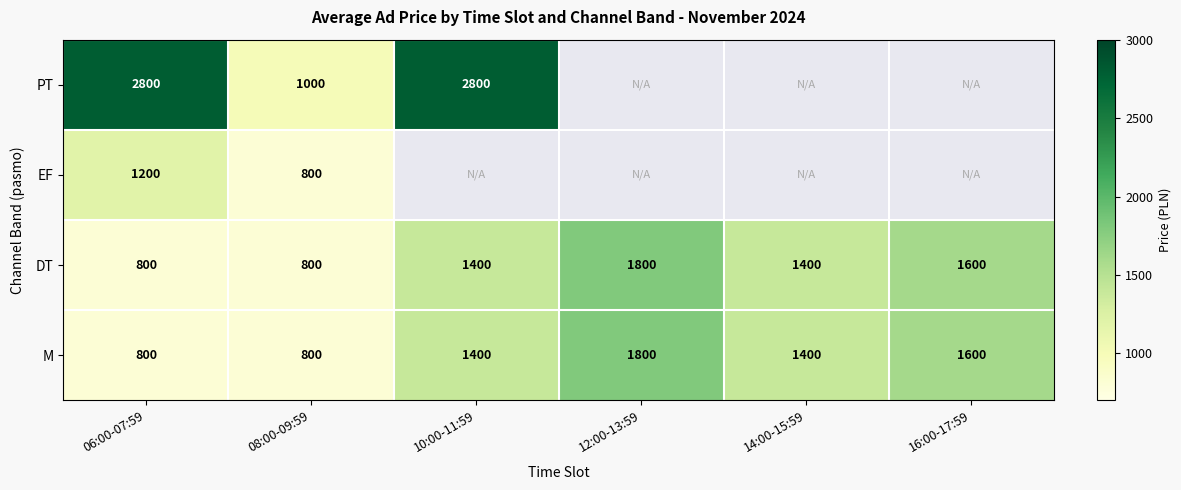

Is it true that PT equals 2800 at 06:00-07:59?

True